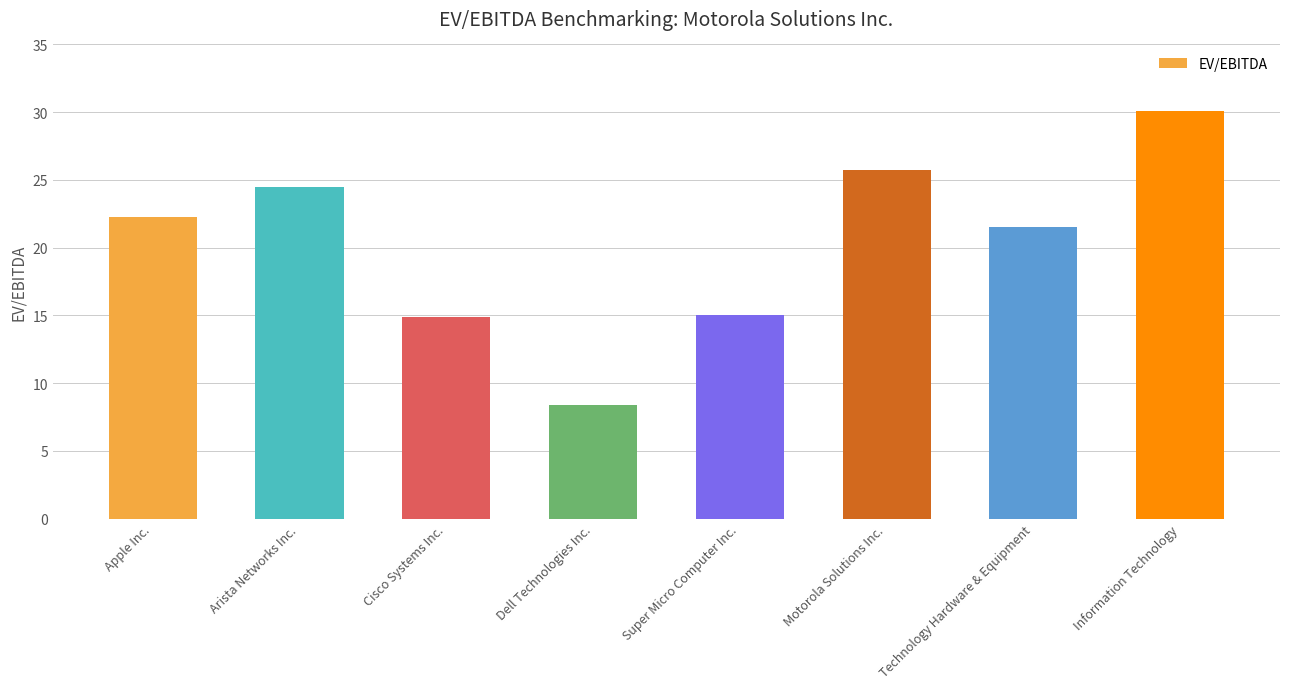

What is the maximum value shown in the chart?

30.1